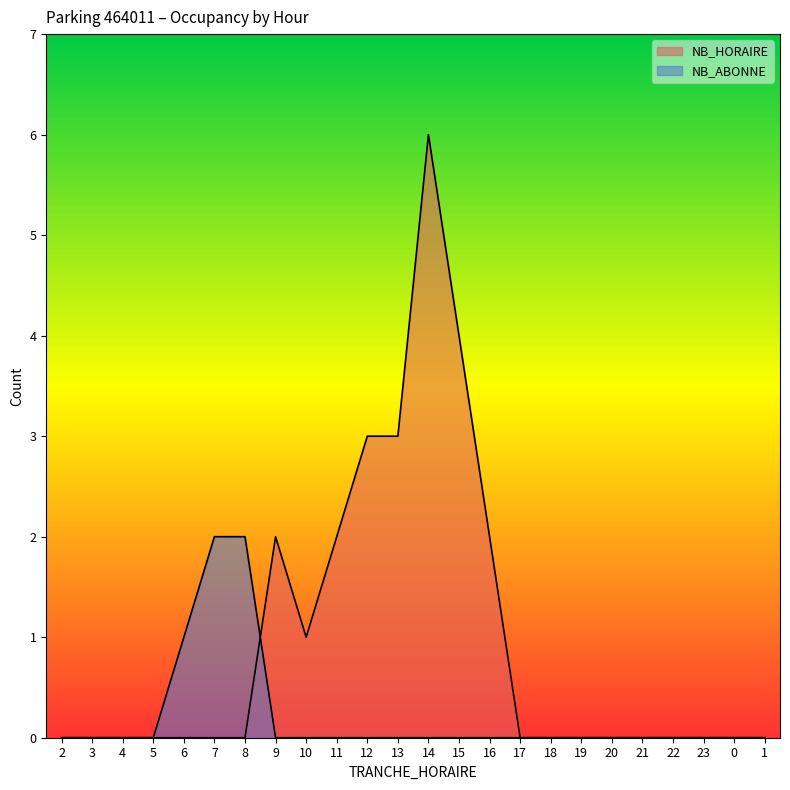

Rank the series by their maximum value, from lowest to highest.

NB_ABONNE, NB_HORAIRE